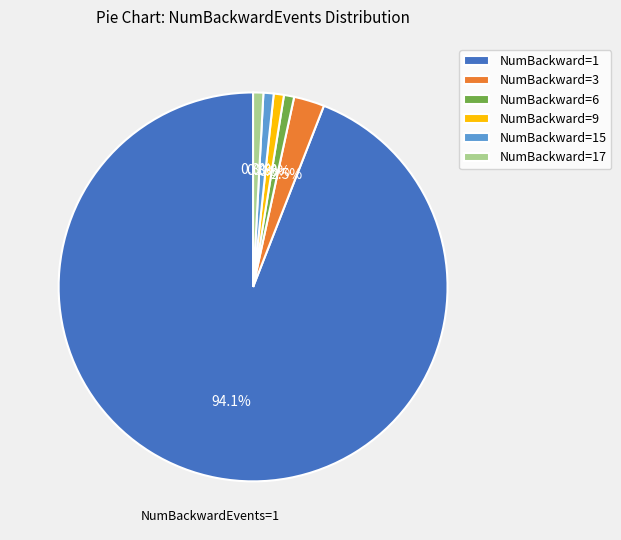

Is the sum of NumBackward=9 and NumBackward=6 greater than half?

No